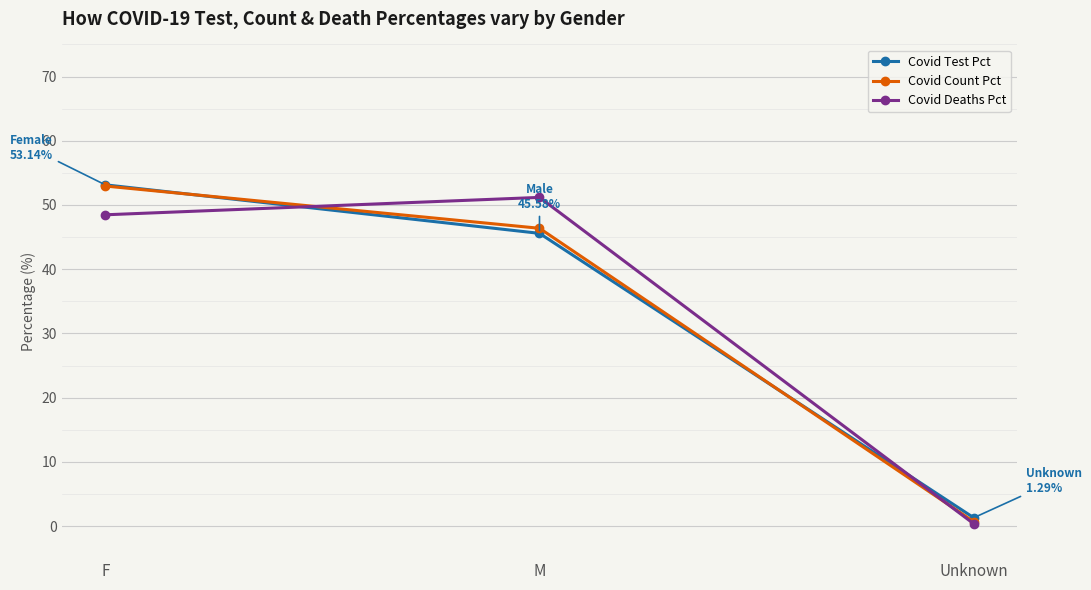

What is the spread (max minus min) of values at M?

5.6